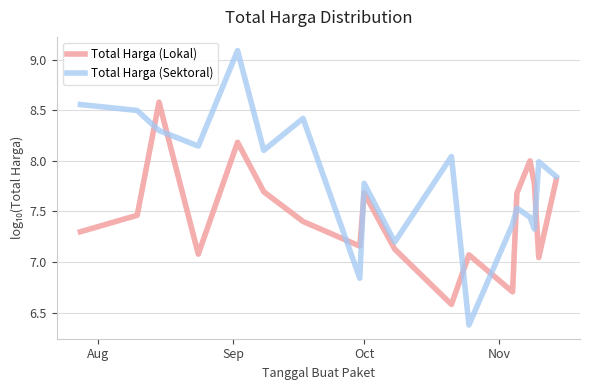

How many series are shown in this chart?

2